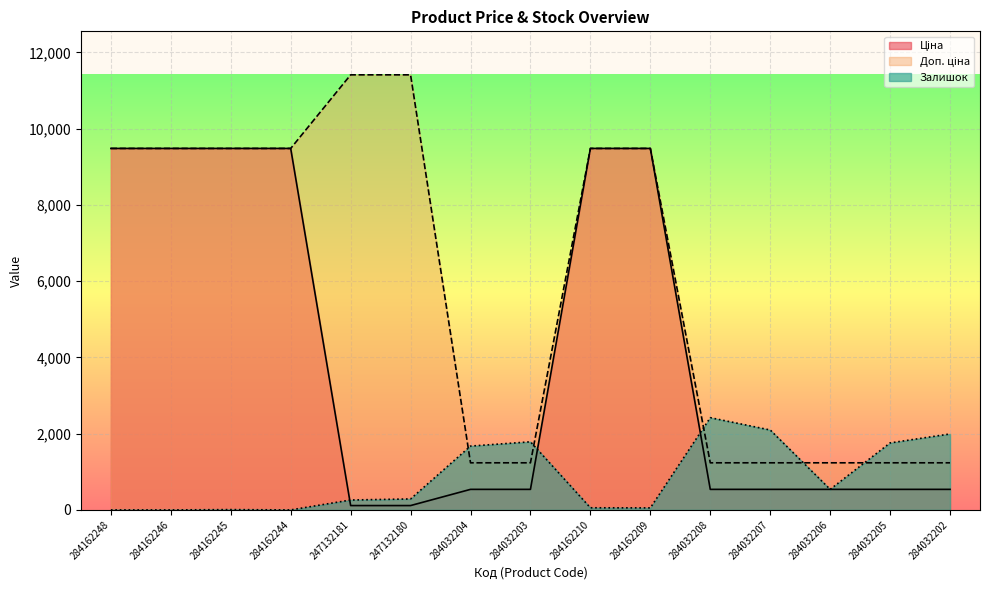

Is it true that Доп. ціна equals 11410.0 at 247132181?

True